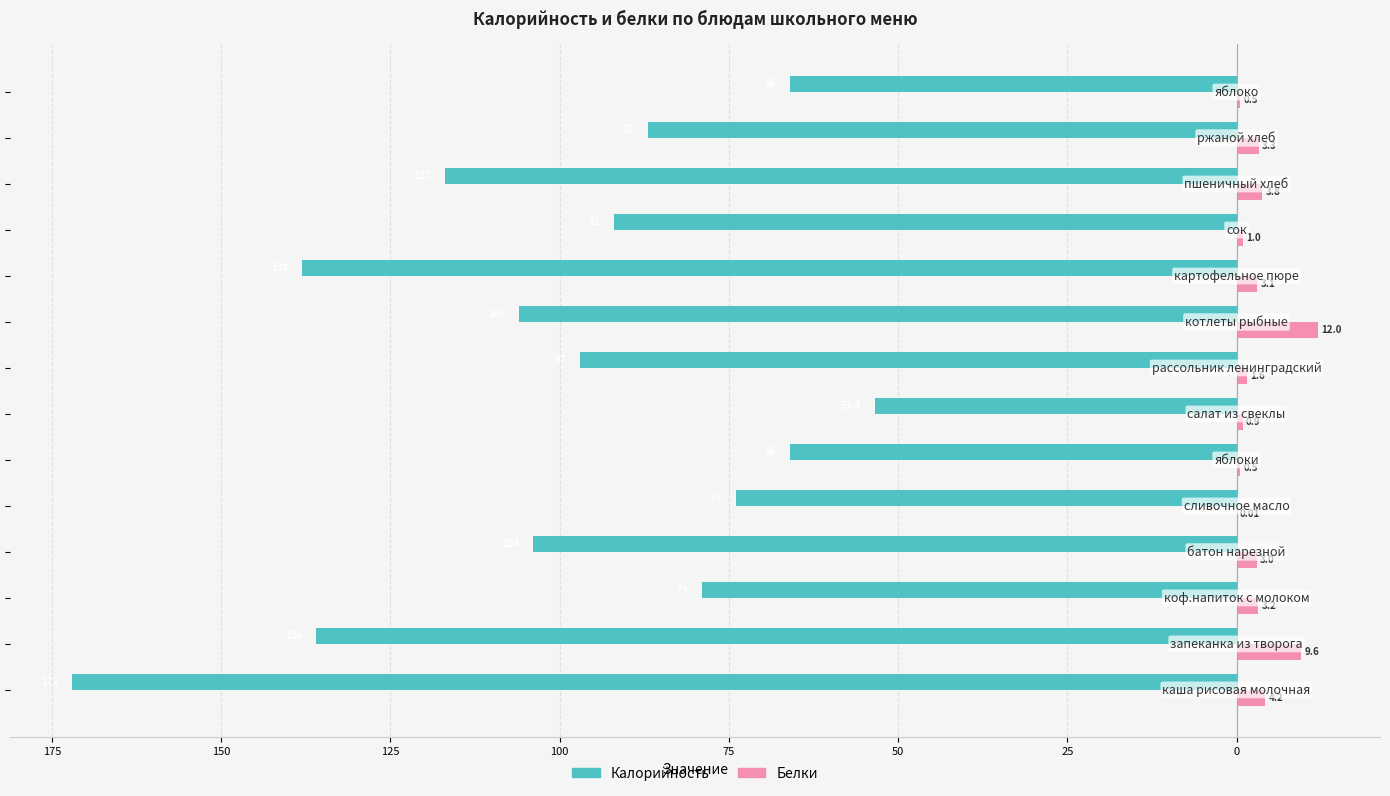

What are all the series names shown in the legend?

Калорийность, Белки